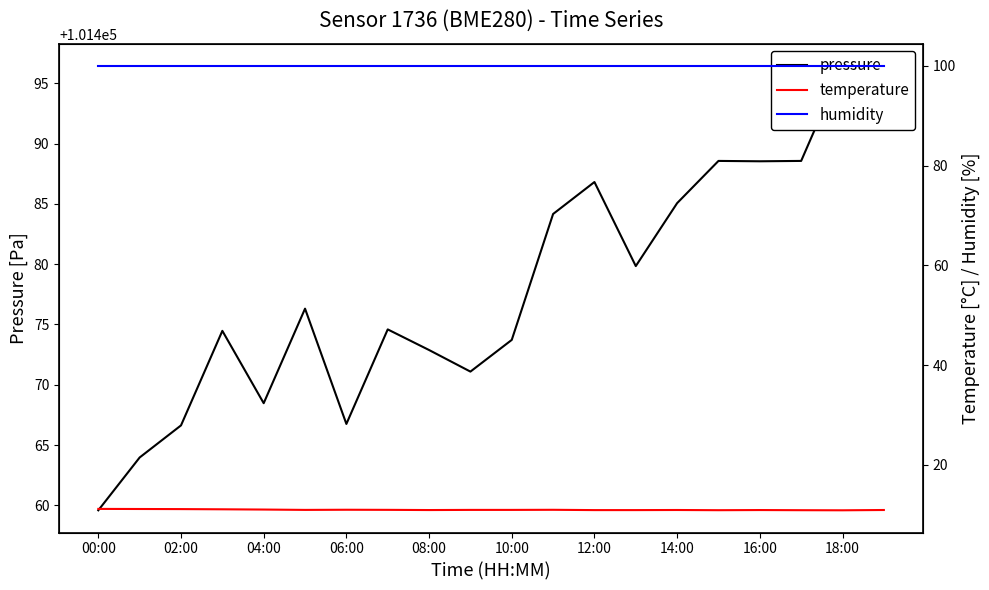

What is the value of the pressure point at the 15th from the left?

101485.1